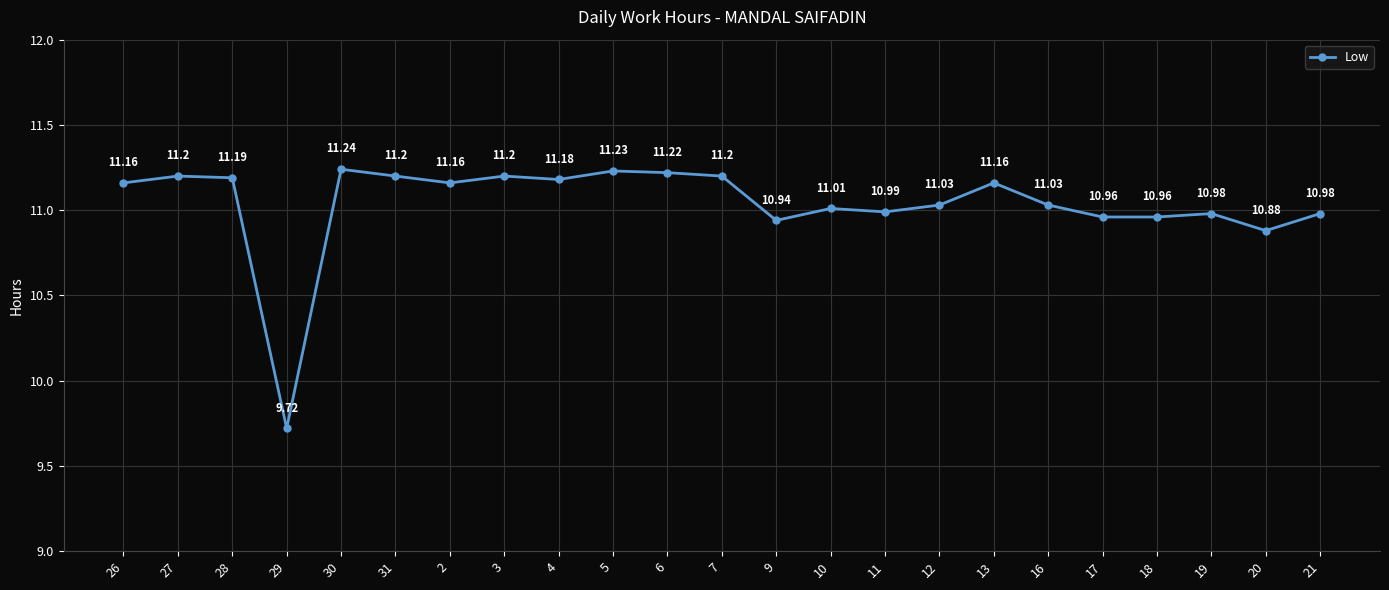

At which category does the data reach its first local valley?

29